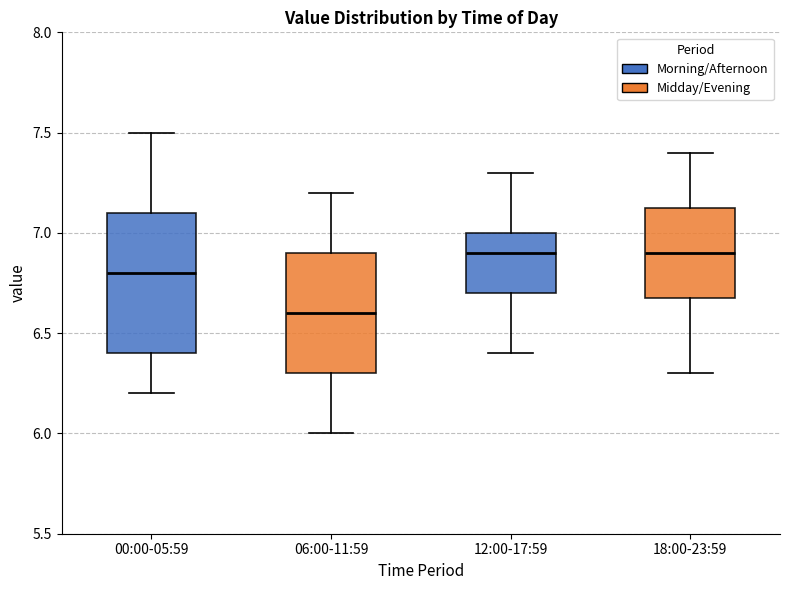

Reading left to right, read every box against the y-axis: the position of its median line, the range the box covers, and the ends of its whiskers. The values are not printed on the chart, so give them approximately, as read against the axis.

00:00-05:59: median 6.80, box 6.40 to 7.10, whiskers 6.20 to 7.50
06:00-11:59: median 6.60, box 6.30 to 6.90, whiskers 6.00 to 7.20
12:00-17:59: median 6.90, box 6.70 to 7.00, whiskers 6.40 to 7.30
18:00-23:59: median 6.90, box 6.70 to 7.15, whiskers 6.30 to 7.40